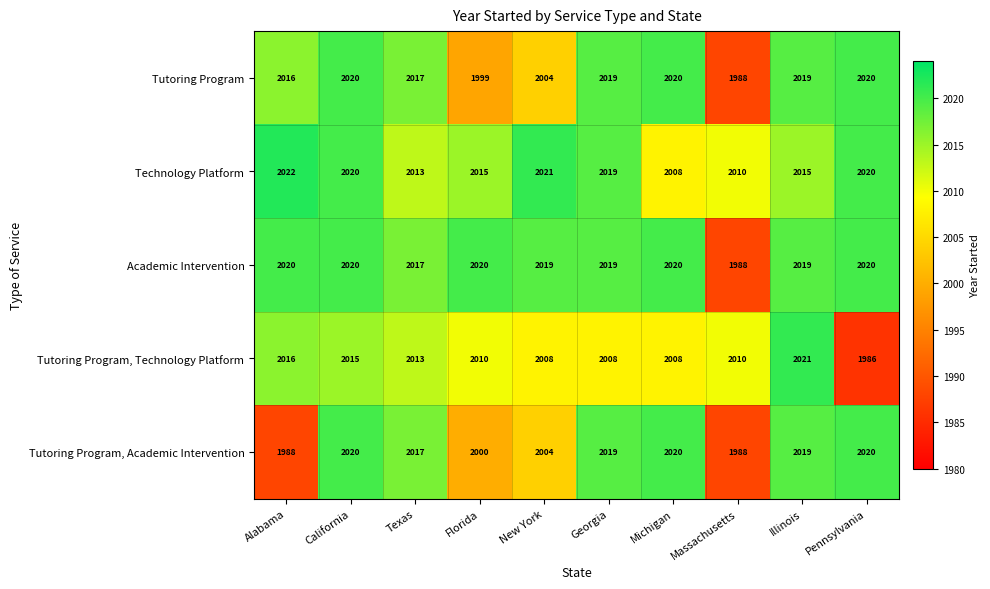

At how many categories does at least one series exceed 1993?

10